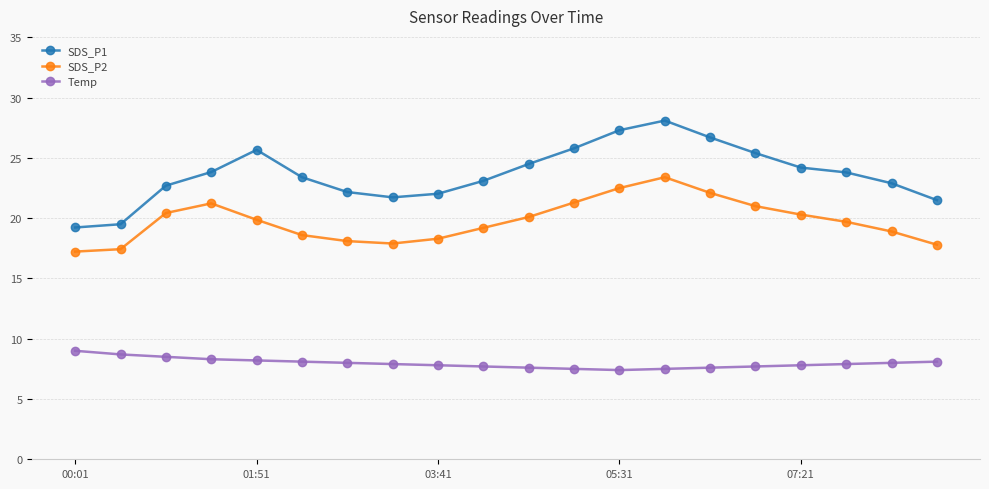

What is the value of the SDS_P2 point at the 11th from the left?

20.1